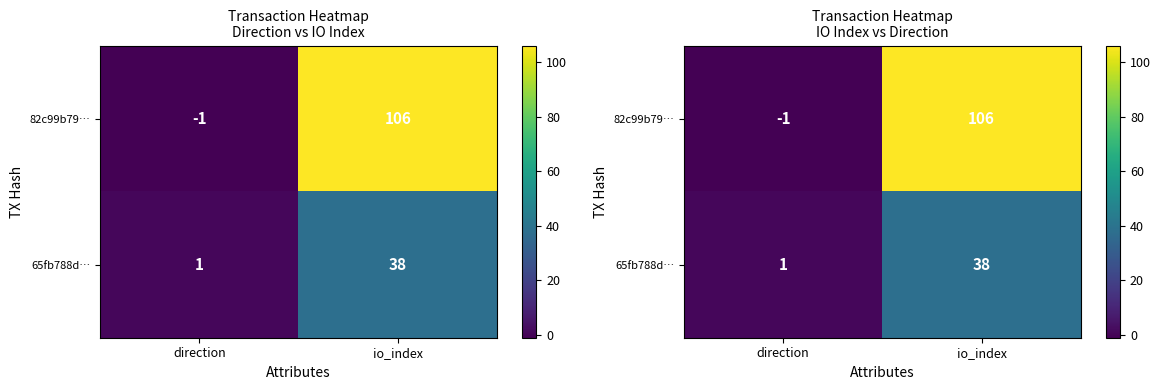

At which label does 82c99b79… reach its minimum?

direction